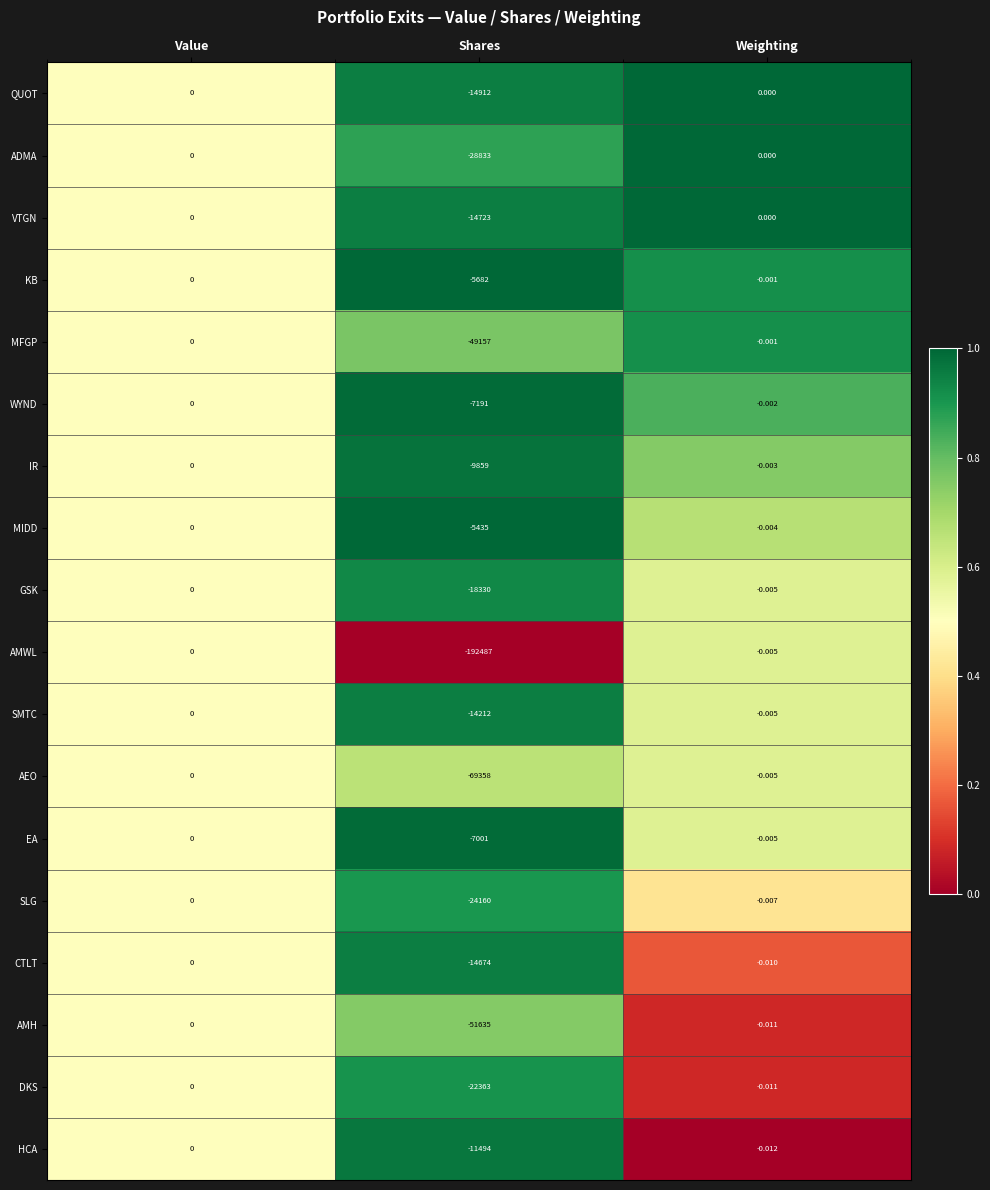

Which series has the largest total across all categories?

MIDD